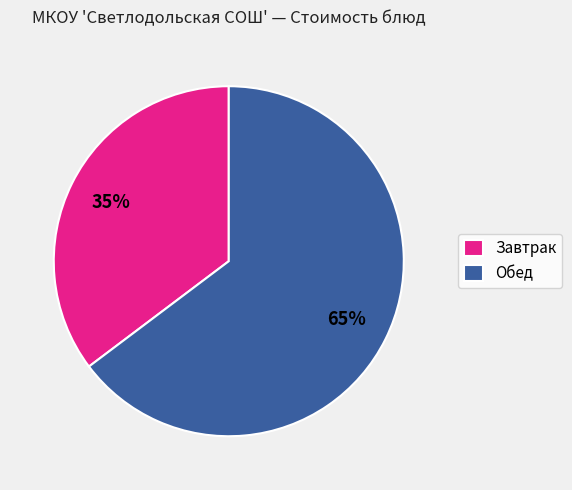

Which slice is the smallest?

Завтрак